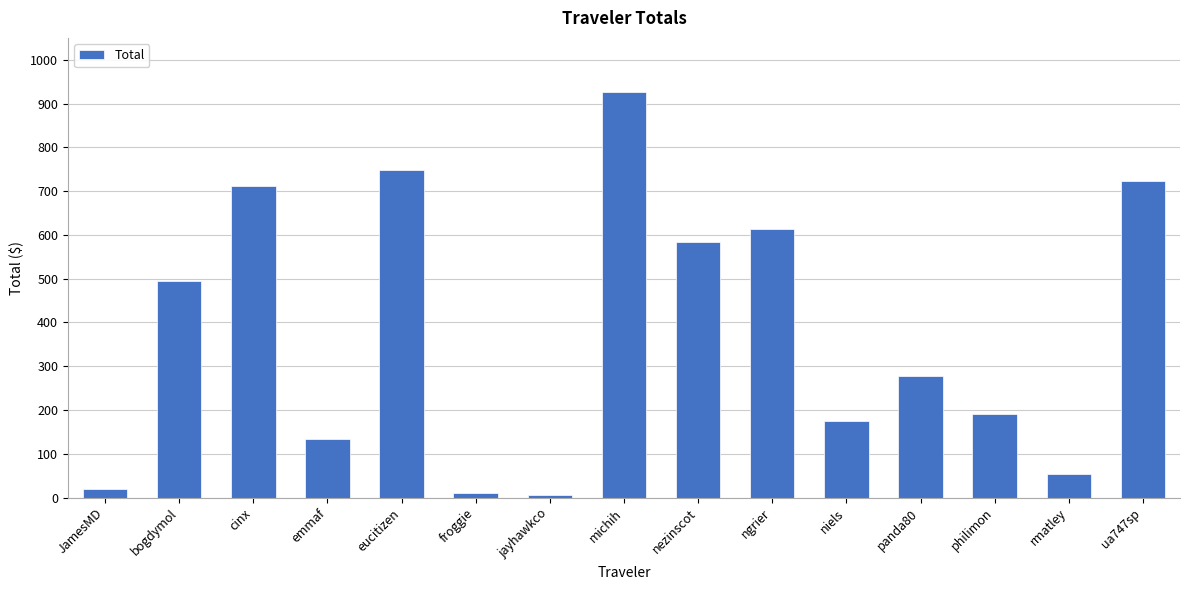

What is the smallest value displayed?

6.3